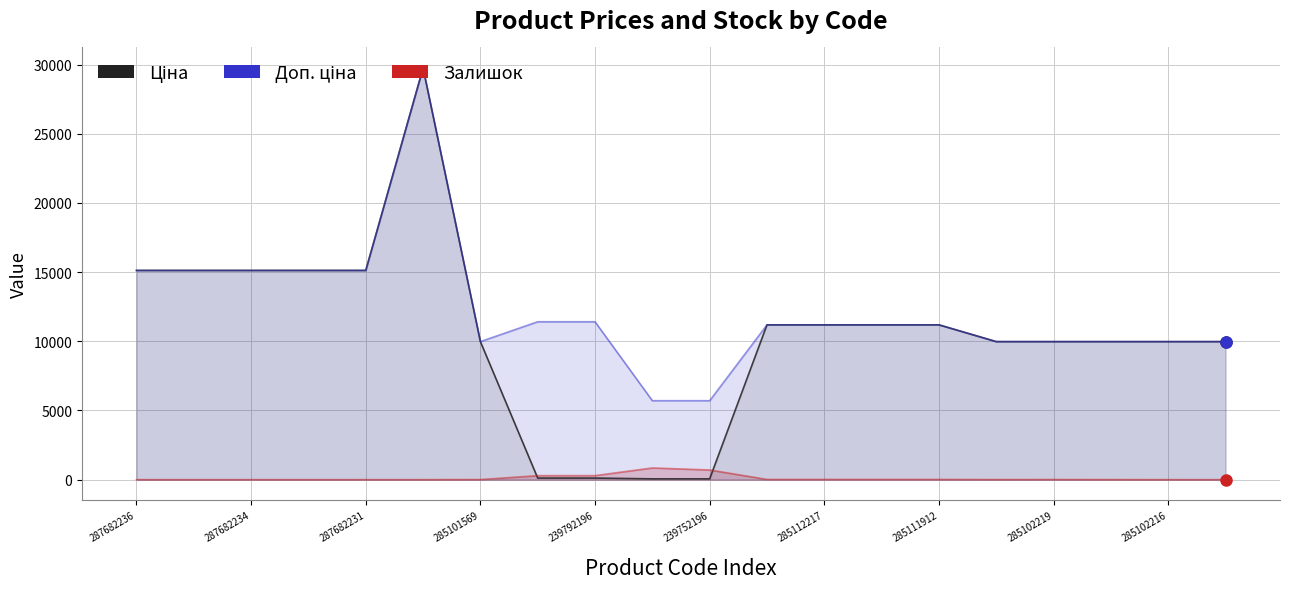

What is the label of the 20th point from the left?

19